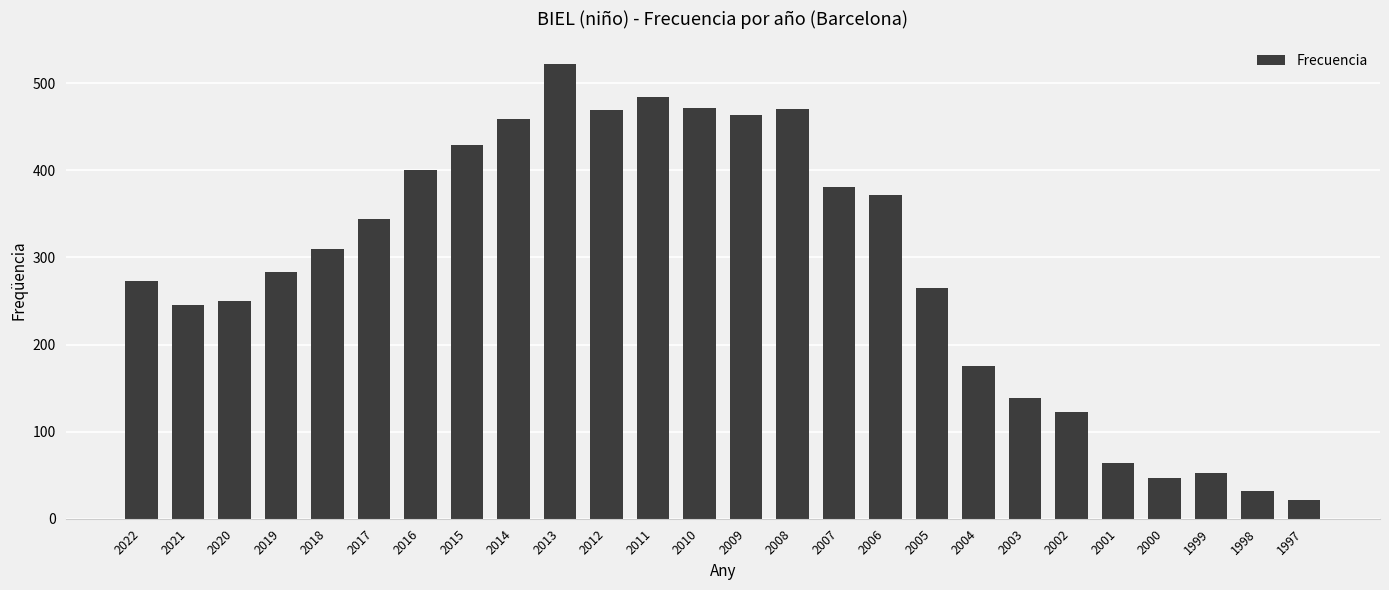

Are the bars grouped side by side (vs. stacked)?

No